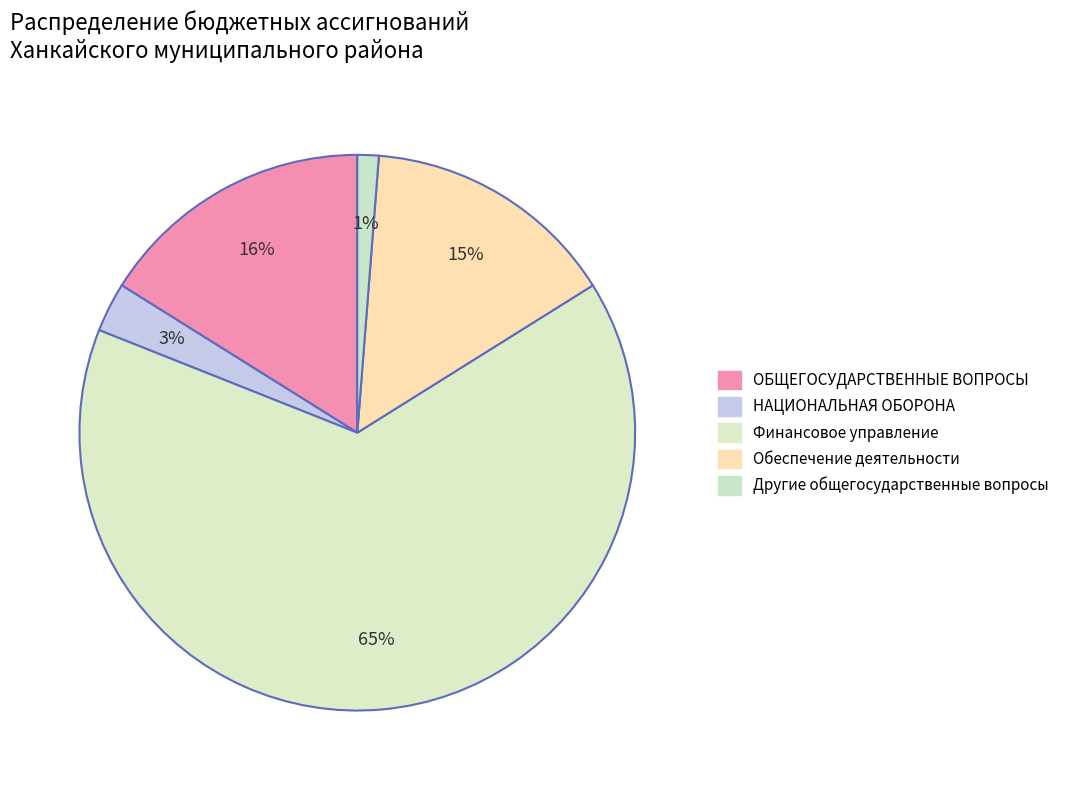

Count the number of slices in the pie.

5